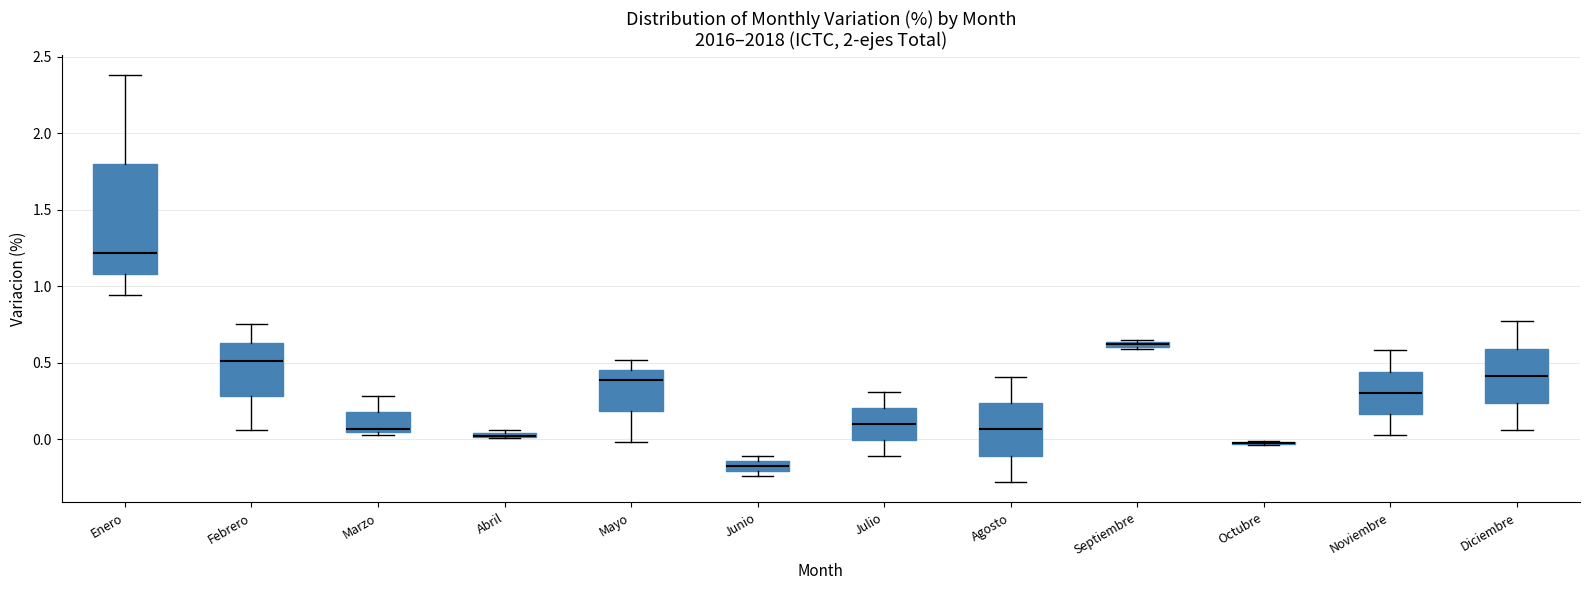

Where is the lower edge of the box for Septiembre on the y-axis? The values are not printed on the chart, so give them approximately, as read against the axis.

0.60